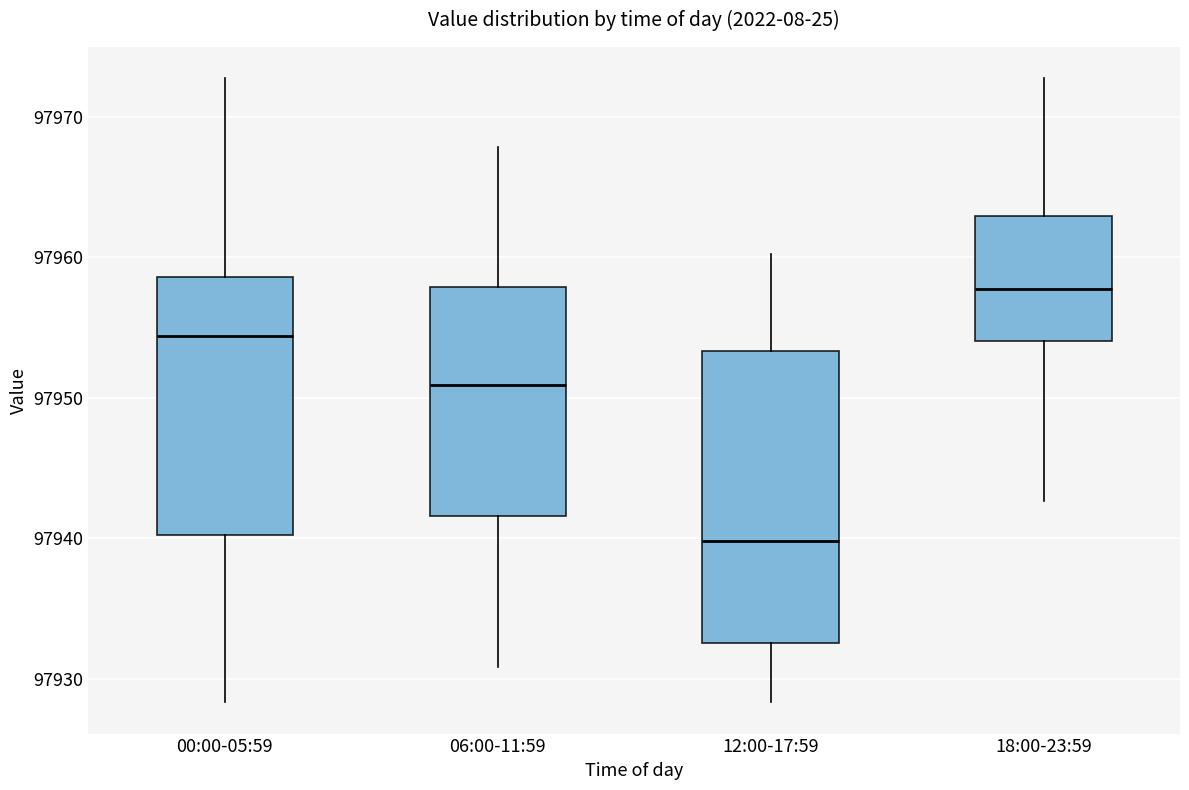

Reading left to right, read every box against the y-axis: the position of its median line, the range the box covers, and the ends of its whiskers. The values are not printed on the chart, so give them approximately, as read against the axis.

00:00-05:59: median 97954, box 97940 to 97959, whiskers 97928 to 97973
06:00-11:59: median 97951, box 97942 to 97958, whiskers 97931 to 97968
12:00-17:59: median 97940, box 97933 to 97953, whiskers 97928 to 97960
18:00-23:59: median 97958, box 97954 to 97963, whiskers 97943 to 97973